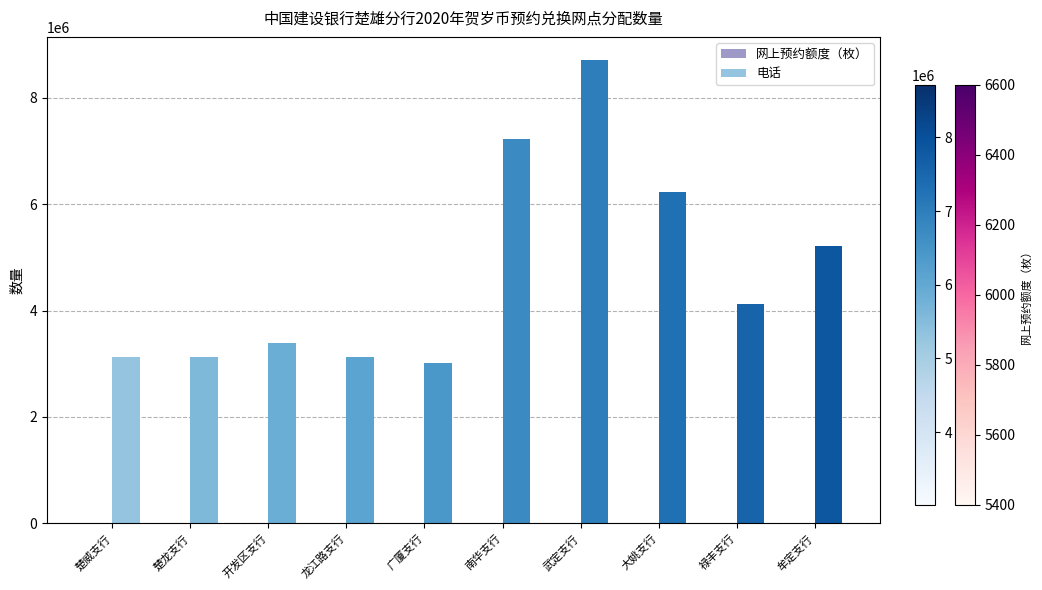

Where does the 电话 series first go above 4122360?

南华支行